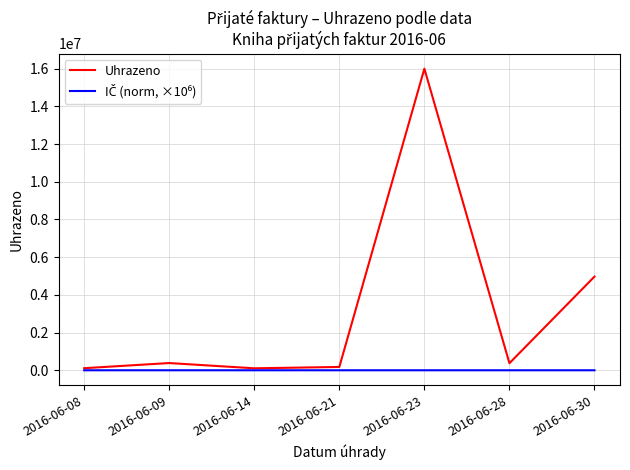

Which category has the highest value across all series?

2016-06-23